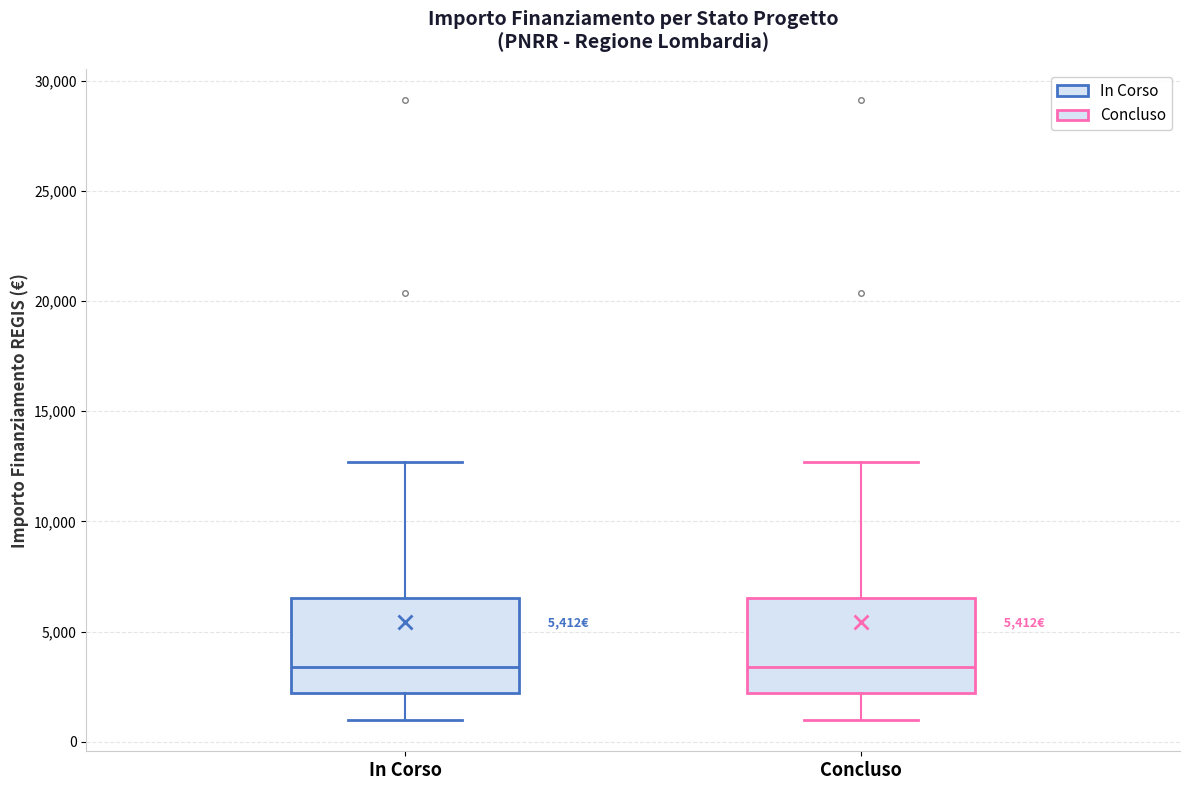

Where does the lower whisker of the box for Concluso end on the y-axis? The values are not printed on the chart, so give them approximately, as read against the axis.

1000